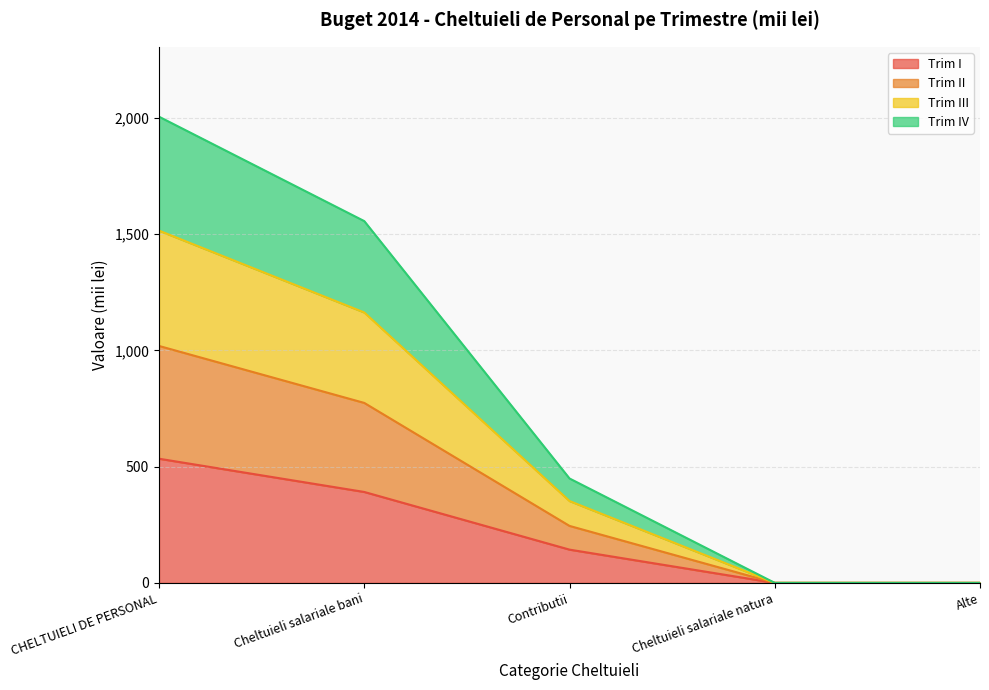

True or false: Trim II has more than 0 interior local peaks.

False